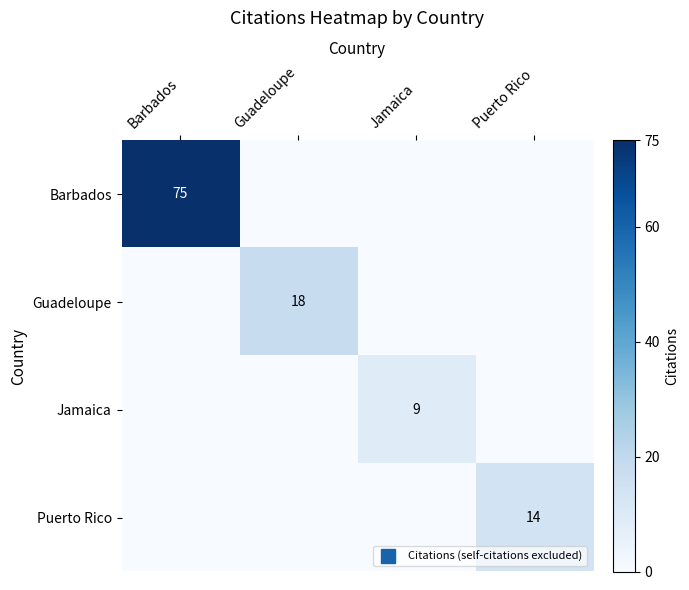

Is the value of Puerto Rico at Jamaica greater than the value of Guadeloupe at Guadeloupe?

No